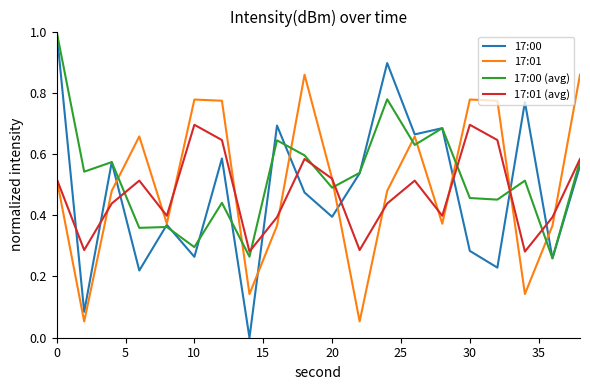

Which series has the largest range (max minus min)?

17:00